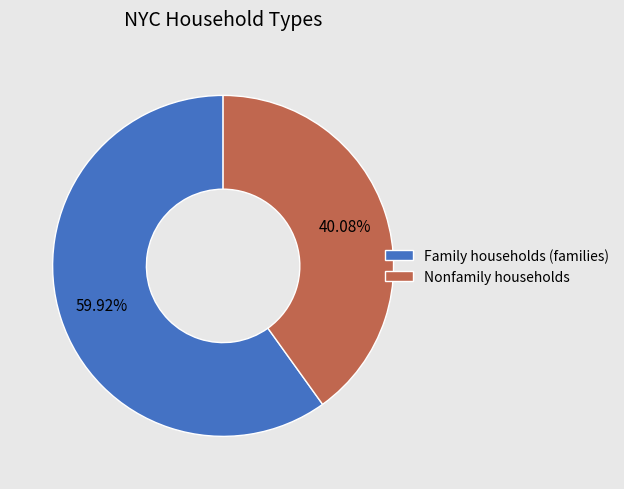

Combined, do Nonfamily households and Family households (families) account for over 50%?

Yes